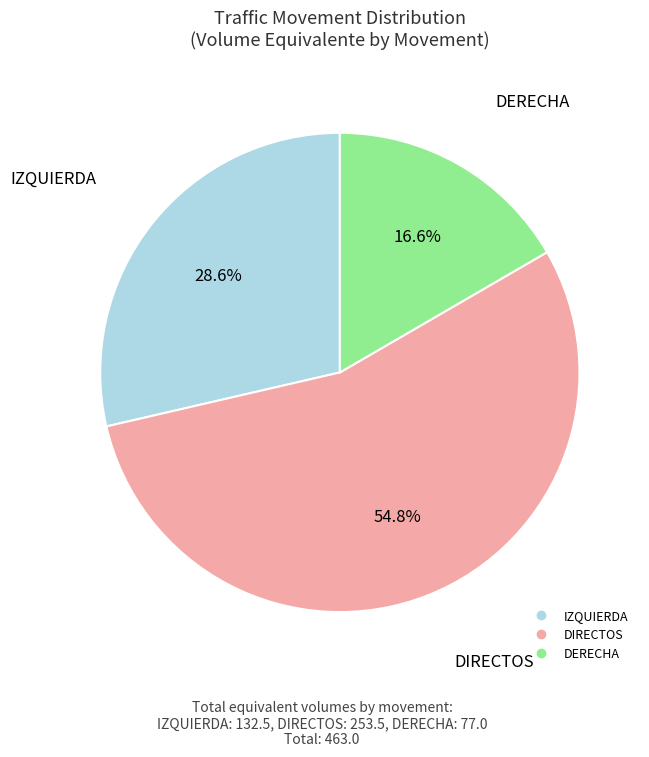

How much of the chart is everything except DERECHA?

83.4%